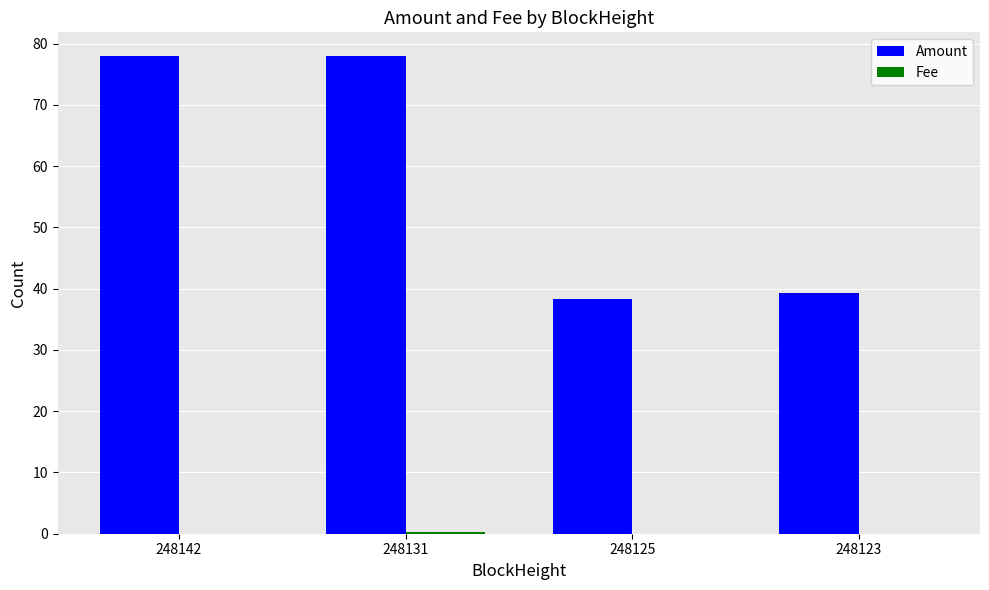

Which series changed the most between 248142 and 248125?

Amount